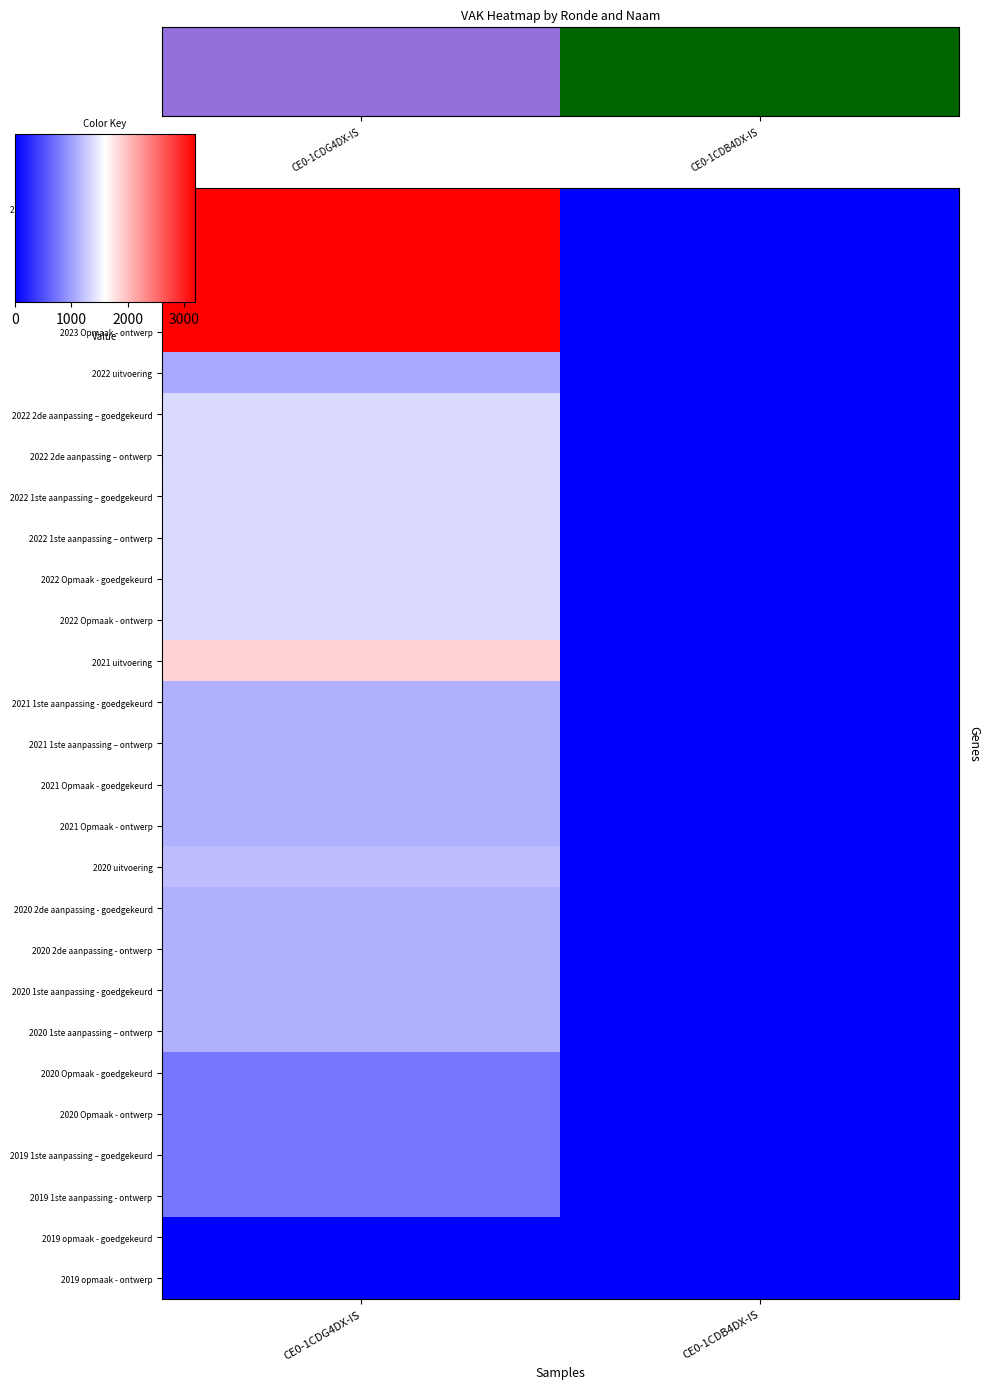

At how many categories does at least one series exceed 1197?

1